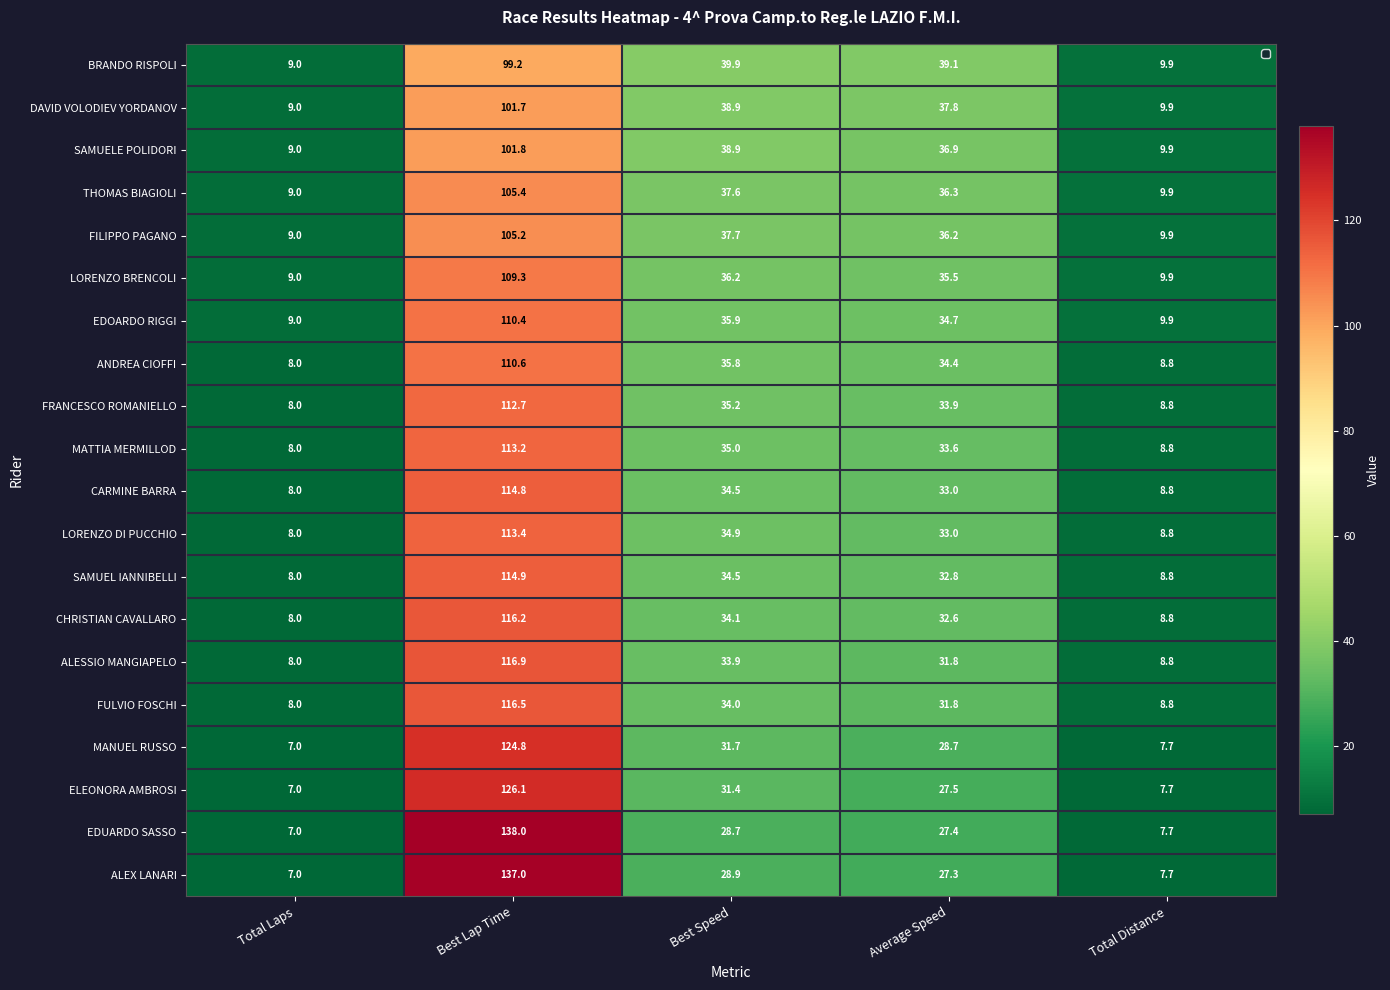

What is the sum of the DAVID VOLODIEV YORDANOV values at Total Laps and Average Speed?

46.8